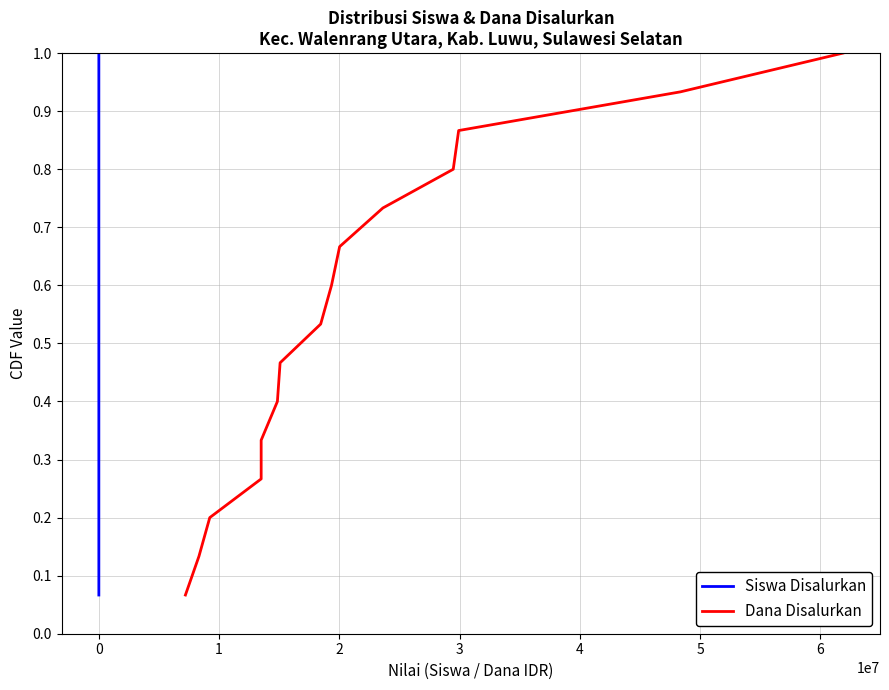

Is it true that Siswa Disalurkan equals 0.2 at 0?

False